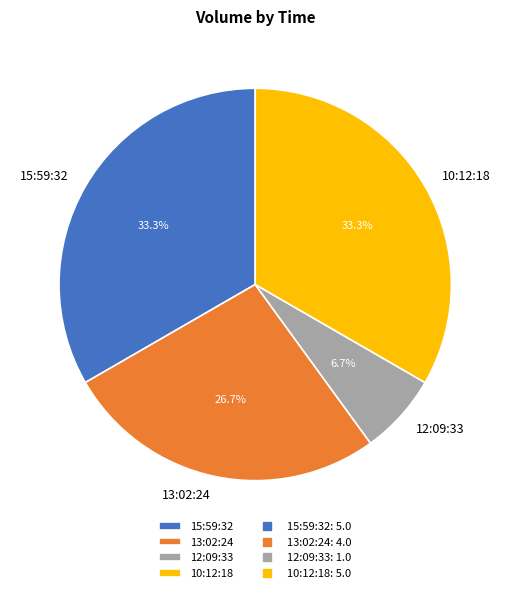

To the nearest percent, what is the average slice percentage?

25%